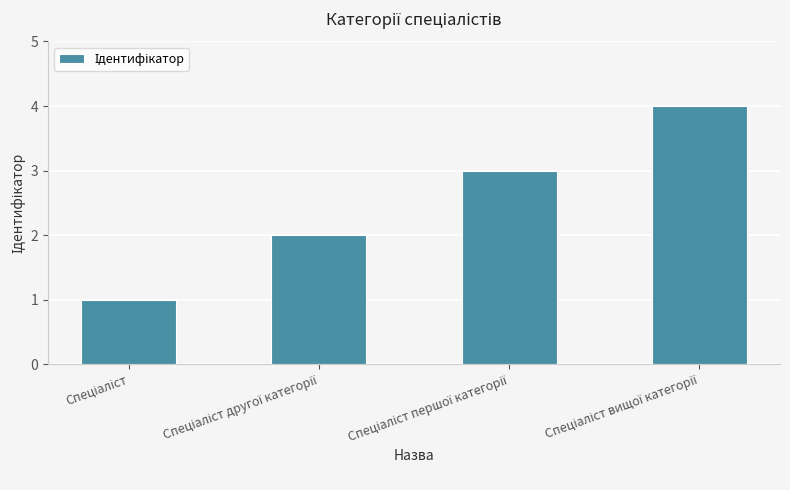

Count the values in the range 2 to 4.

3